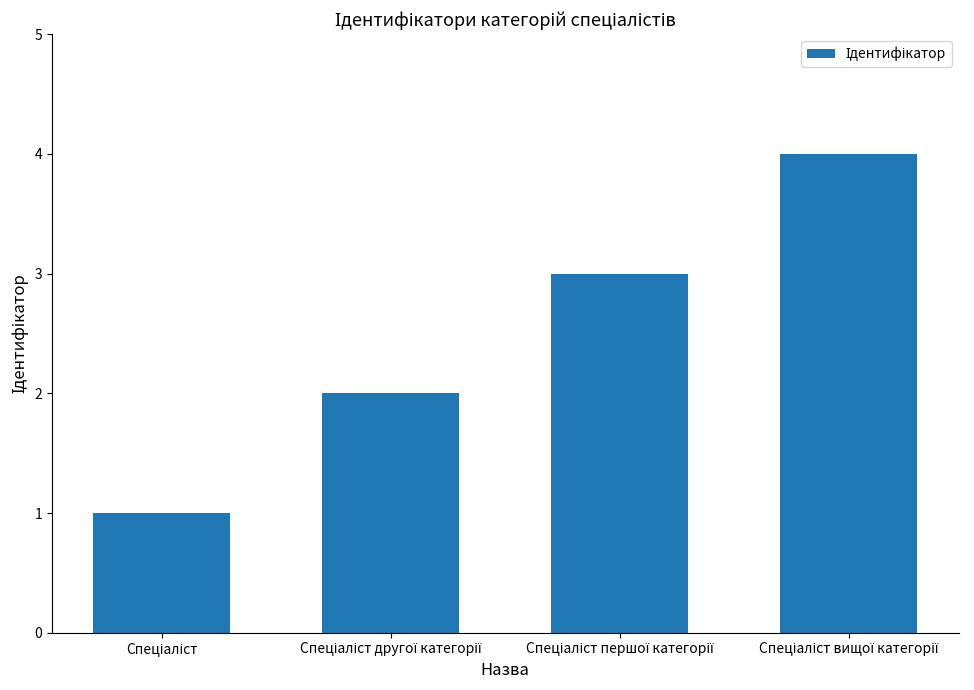

Reading right to left, transcribe all the data shown in this chart.

4	3	2	1